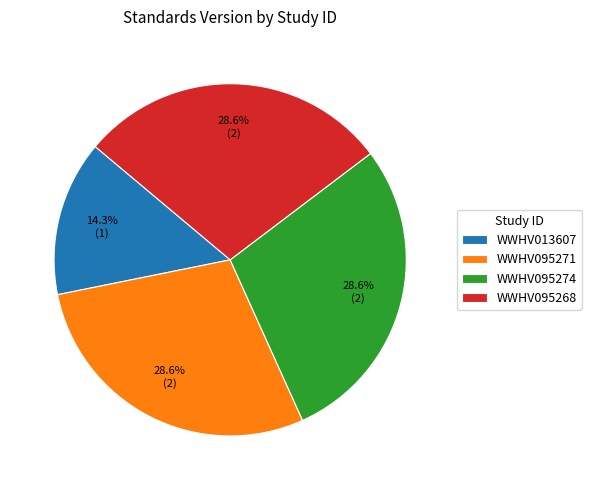

To the nearest percent, what is the difference between the largest and smallest slice percentages?

14%